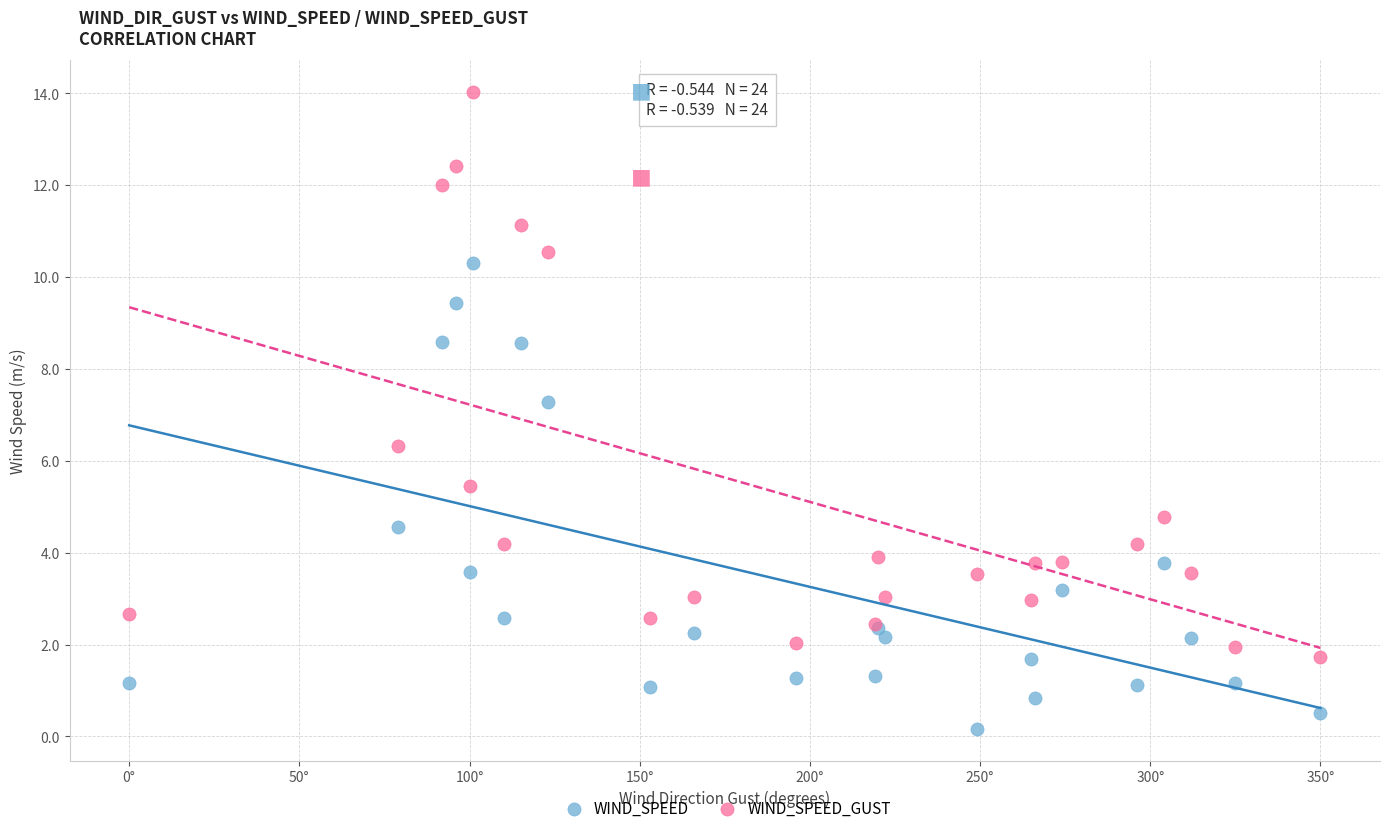

What are all the series names shown in the legend?

WIND_SPEED, WIND_SPEED_GUST